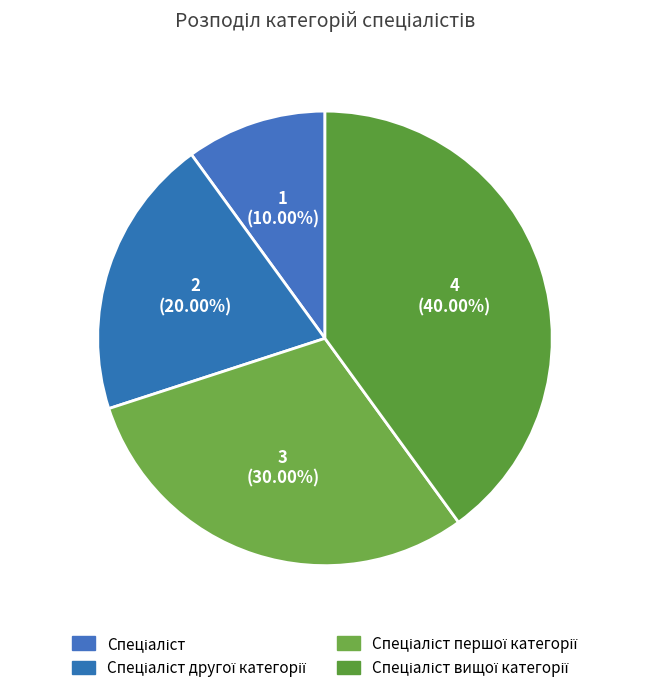

How many segments does this pie chart have?

4